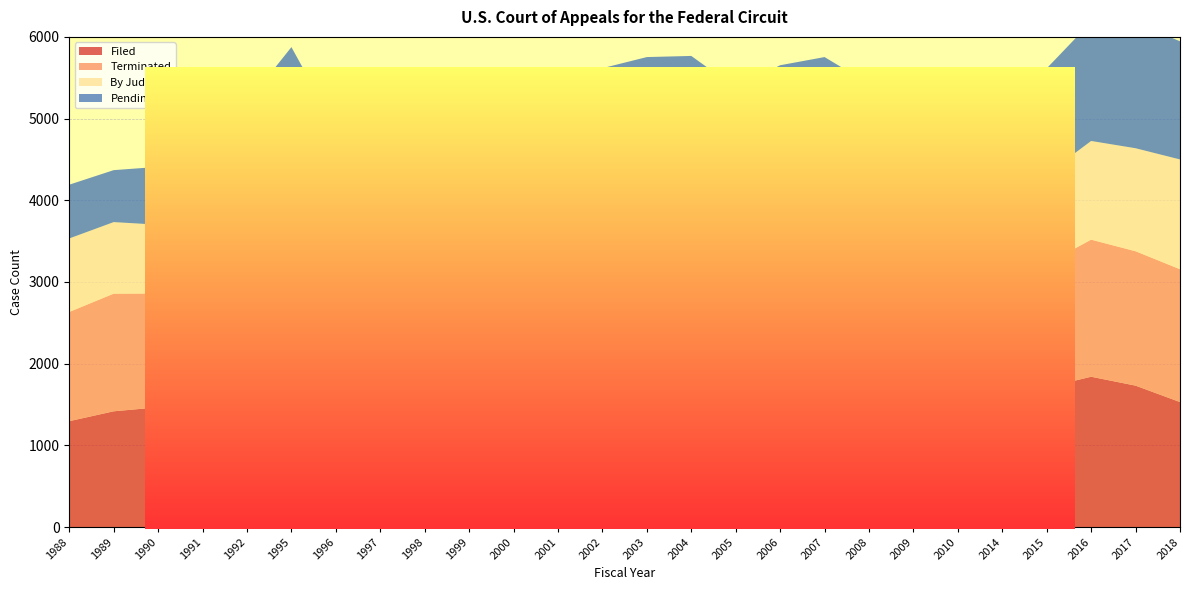

Reading left to right, what are all the values shown in this chart?

Filed: 1296	1417	1466	1484	1702	1847	1337	1458	1454	1543	1509	1483	1748	1543	1592	1555	1772	1545	1459	1367	1208	1491	1710	1840	1731	1530
Terminated: 1337	1440	1393	1424	1563	1780	1536	1410	1386	1410	1518	1500	1357	1575	1836	1662	1460	1718	1745	1417	1195	1377	1513	1678	1645	1626
By Judges: 900	876	842	901	951	1192	1158	1036	1019	1042	1139	1158	1035	1190	1138	1065	1015	1257	1275	973	841	1025	1097	1208	1261	1344
Pending: 658	636	708	769	978	1056	856	898	960	1093	1103	1085	1477	1445	1201	1094	1406	1233	947	897	910	1097	1295	1457	1542	1446